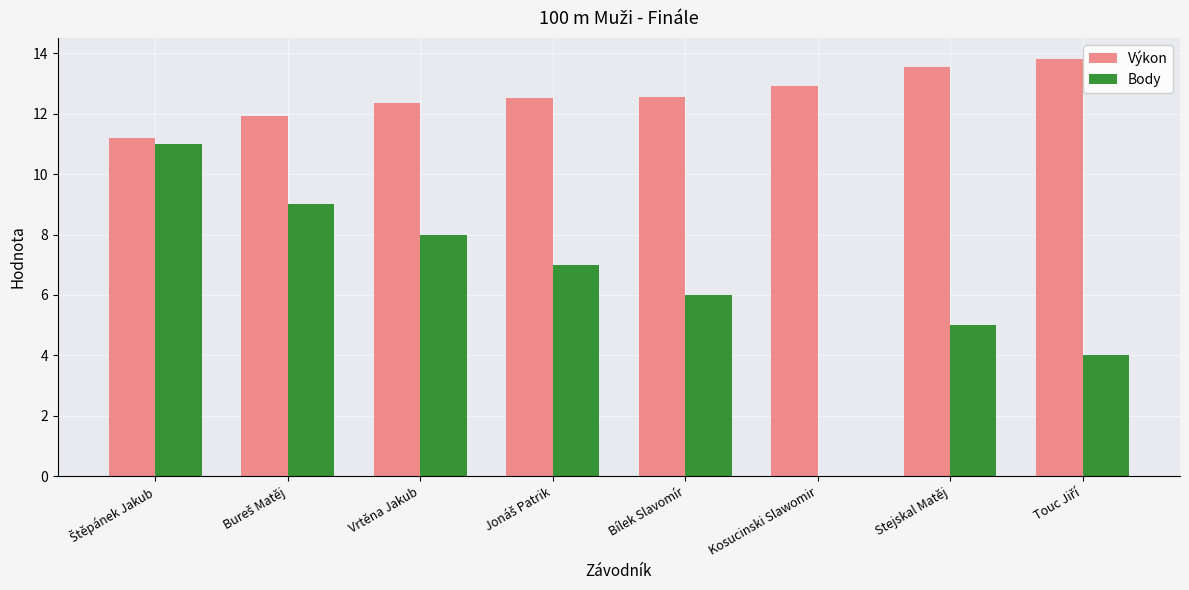

How many values in the Výkon series exceed 12?

6